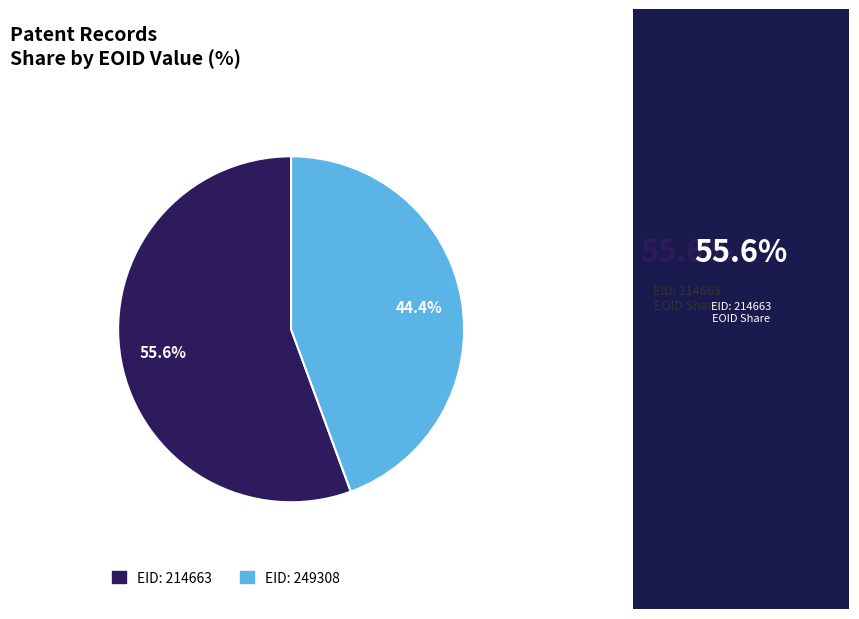

To the nearest percent, what percentage of the pie is EID: 214663?

56%